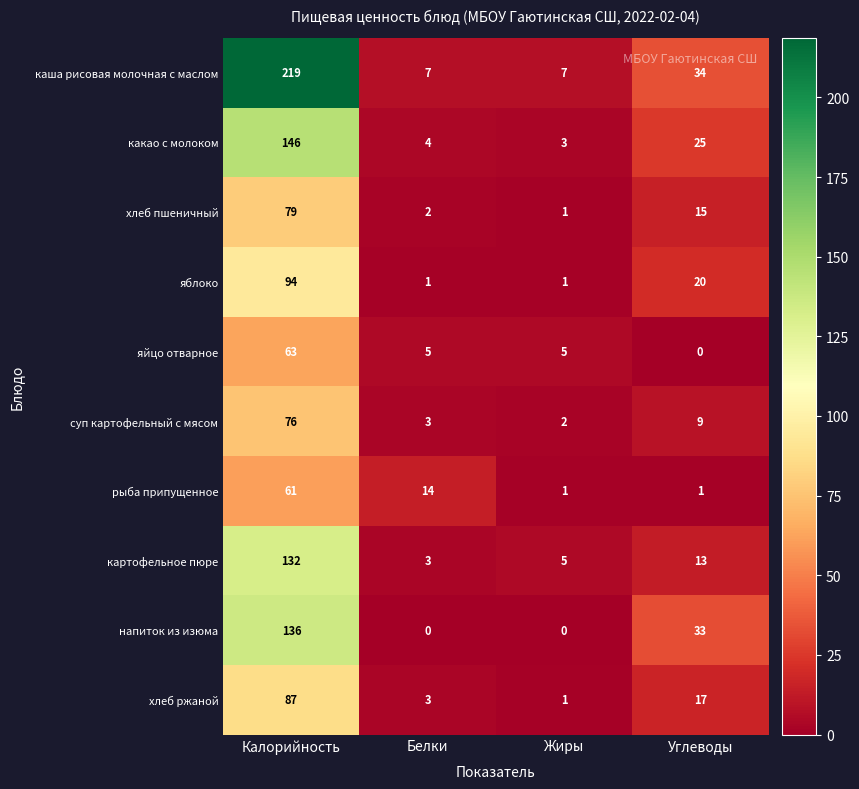

What is the spread (max minus min) of values at Белки?

14